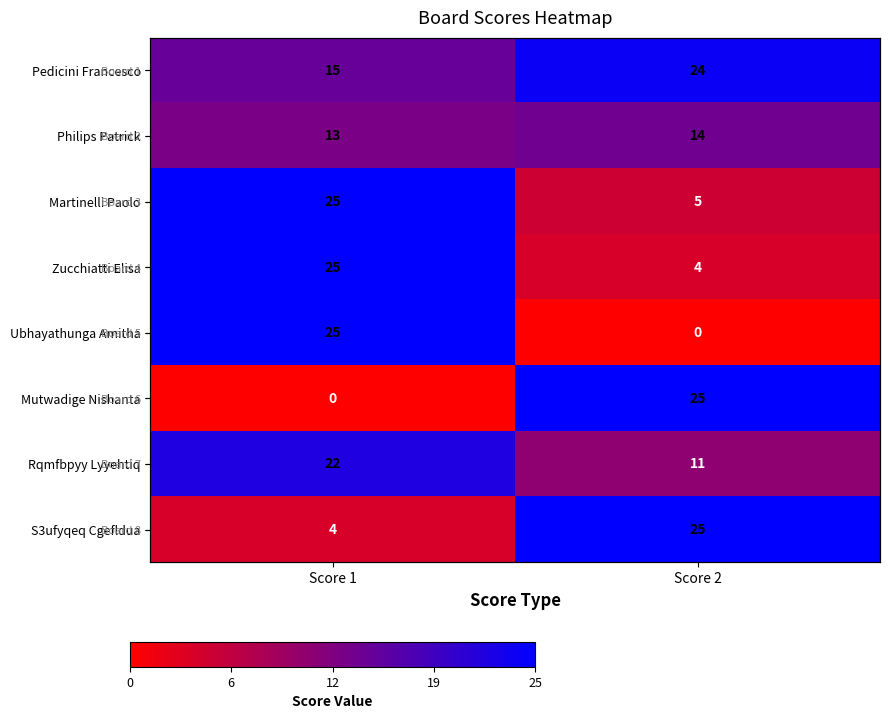

Is it true that Rqmfbpyy Lyyehtiq equals 4 at Score 2?

False